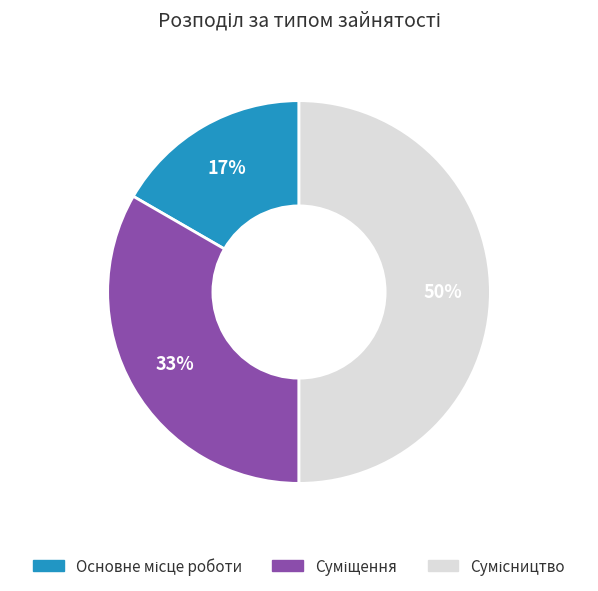

To the nearest percent, what is the average slice percentage?

33%